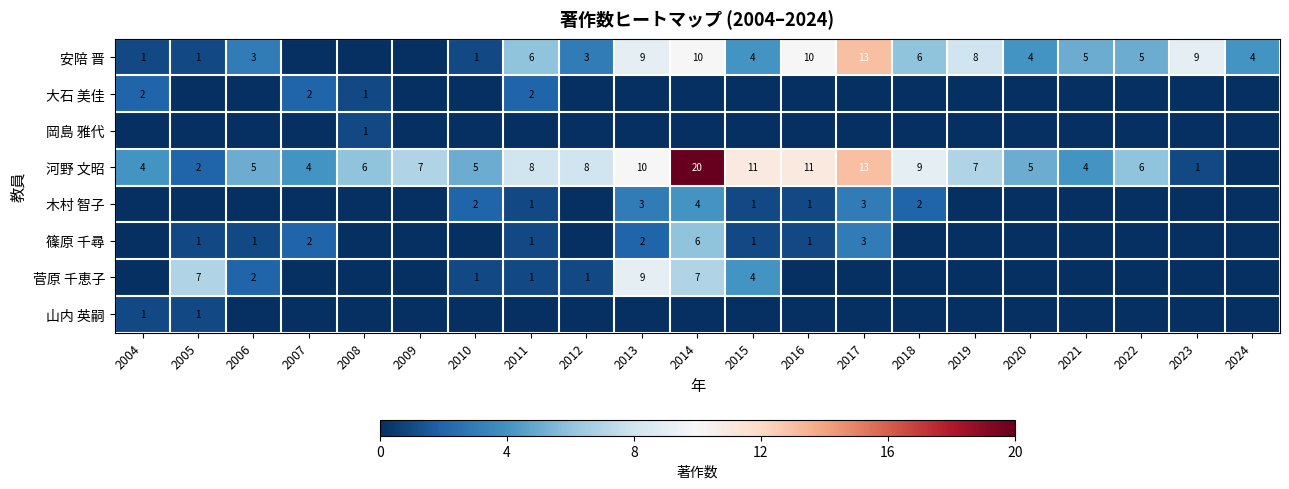

Is it true that 安陪 晋 equals 1 at 2004?

True